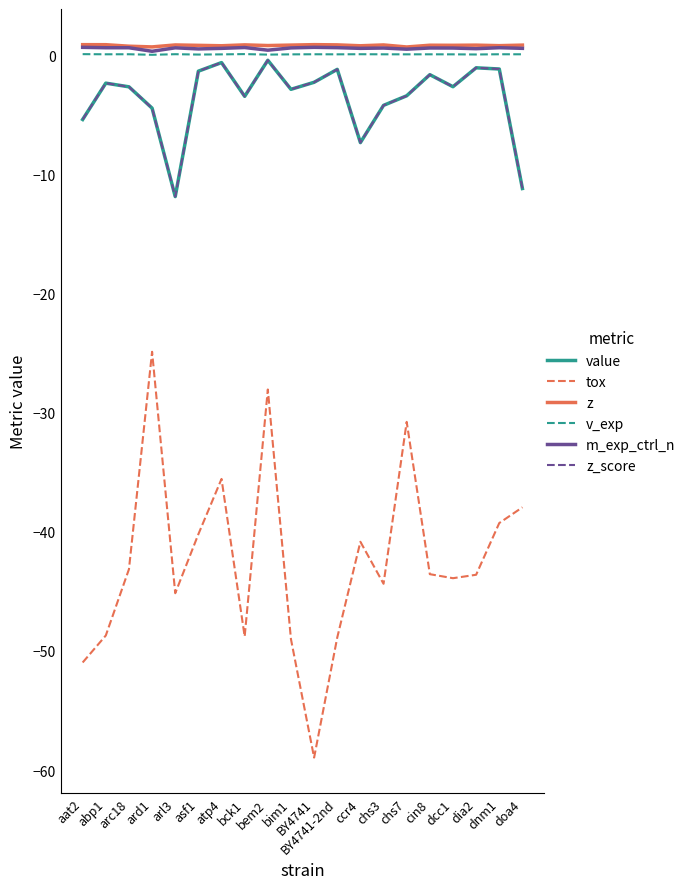

Which series has the largest total across all categories?

z